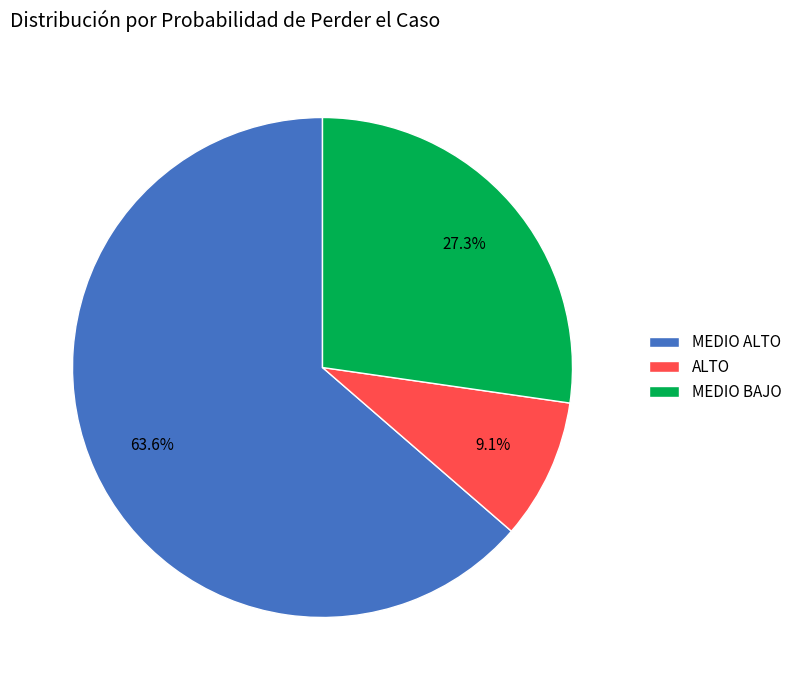

Rank the categories by value from highest to lowest.

MEDIO ALTO, MEDIO BAJO, ALTO